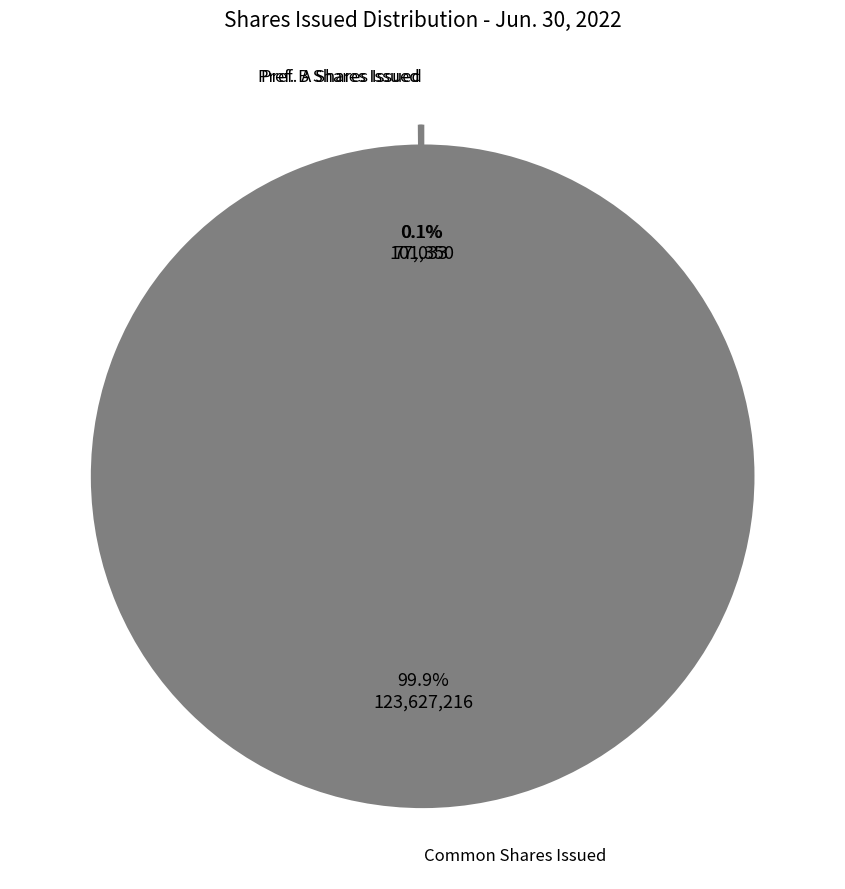

Does any single category account for the majority?

Yes